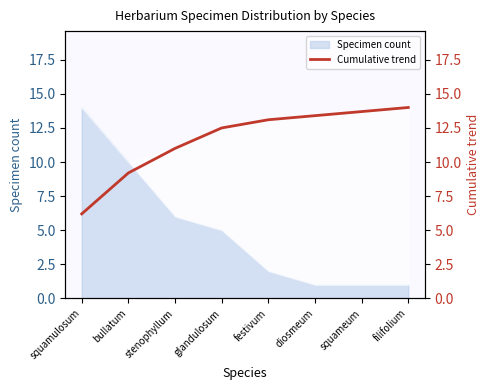

What is the value of the 5th point from the left?

13.1